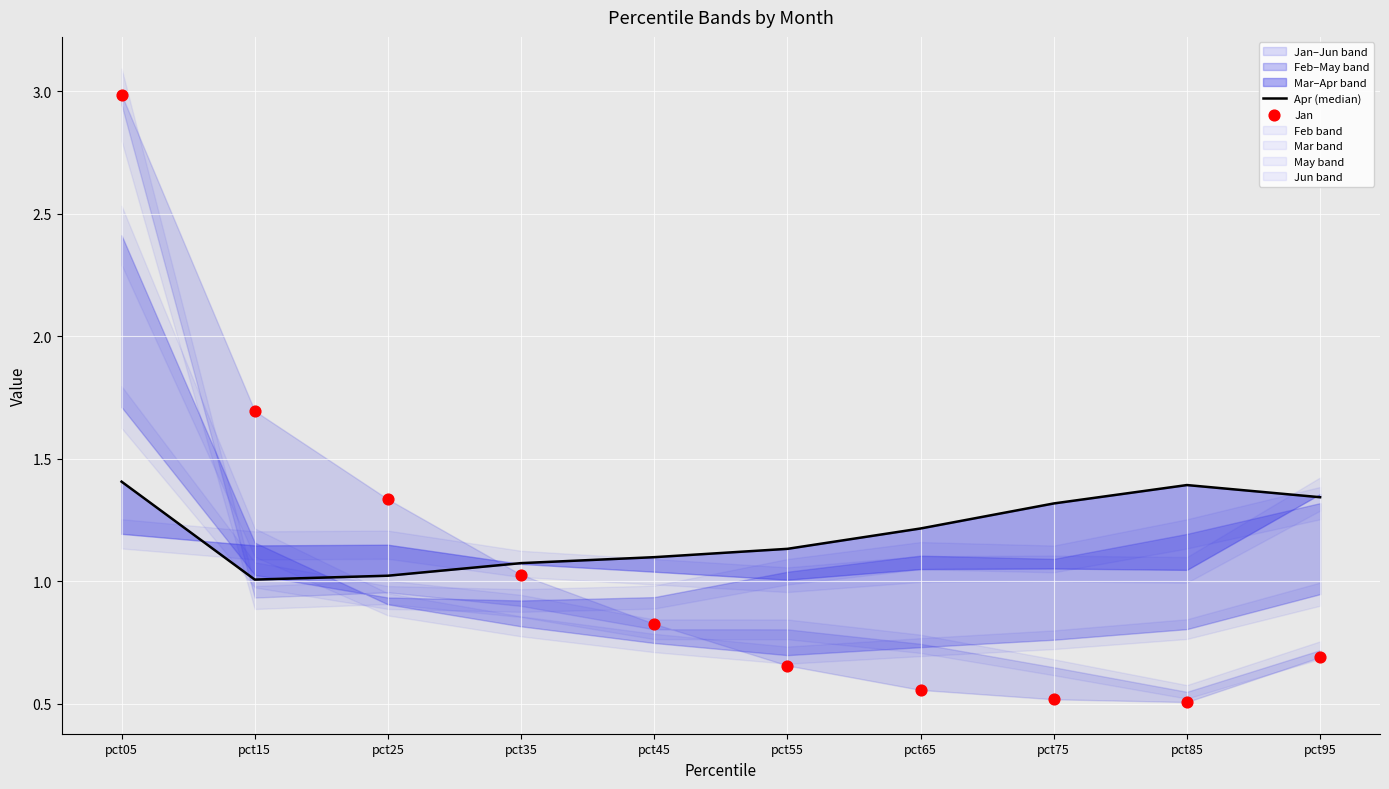

Which series has the largest total across all categories?

Apr (median)